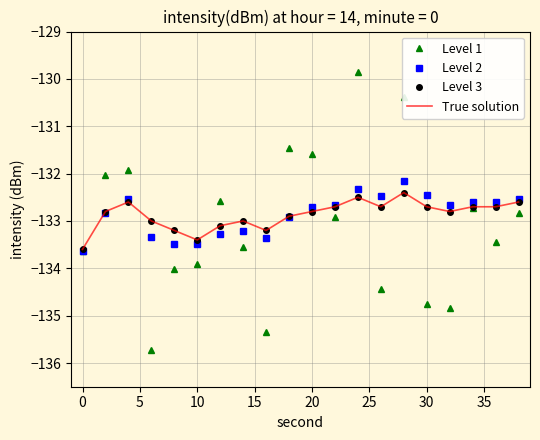

What is the maximum value shown in the chart?

-129.9